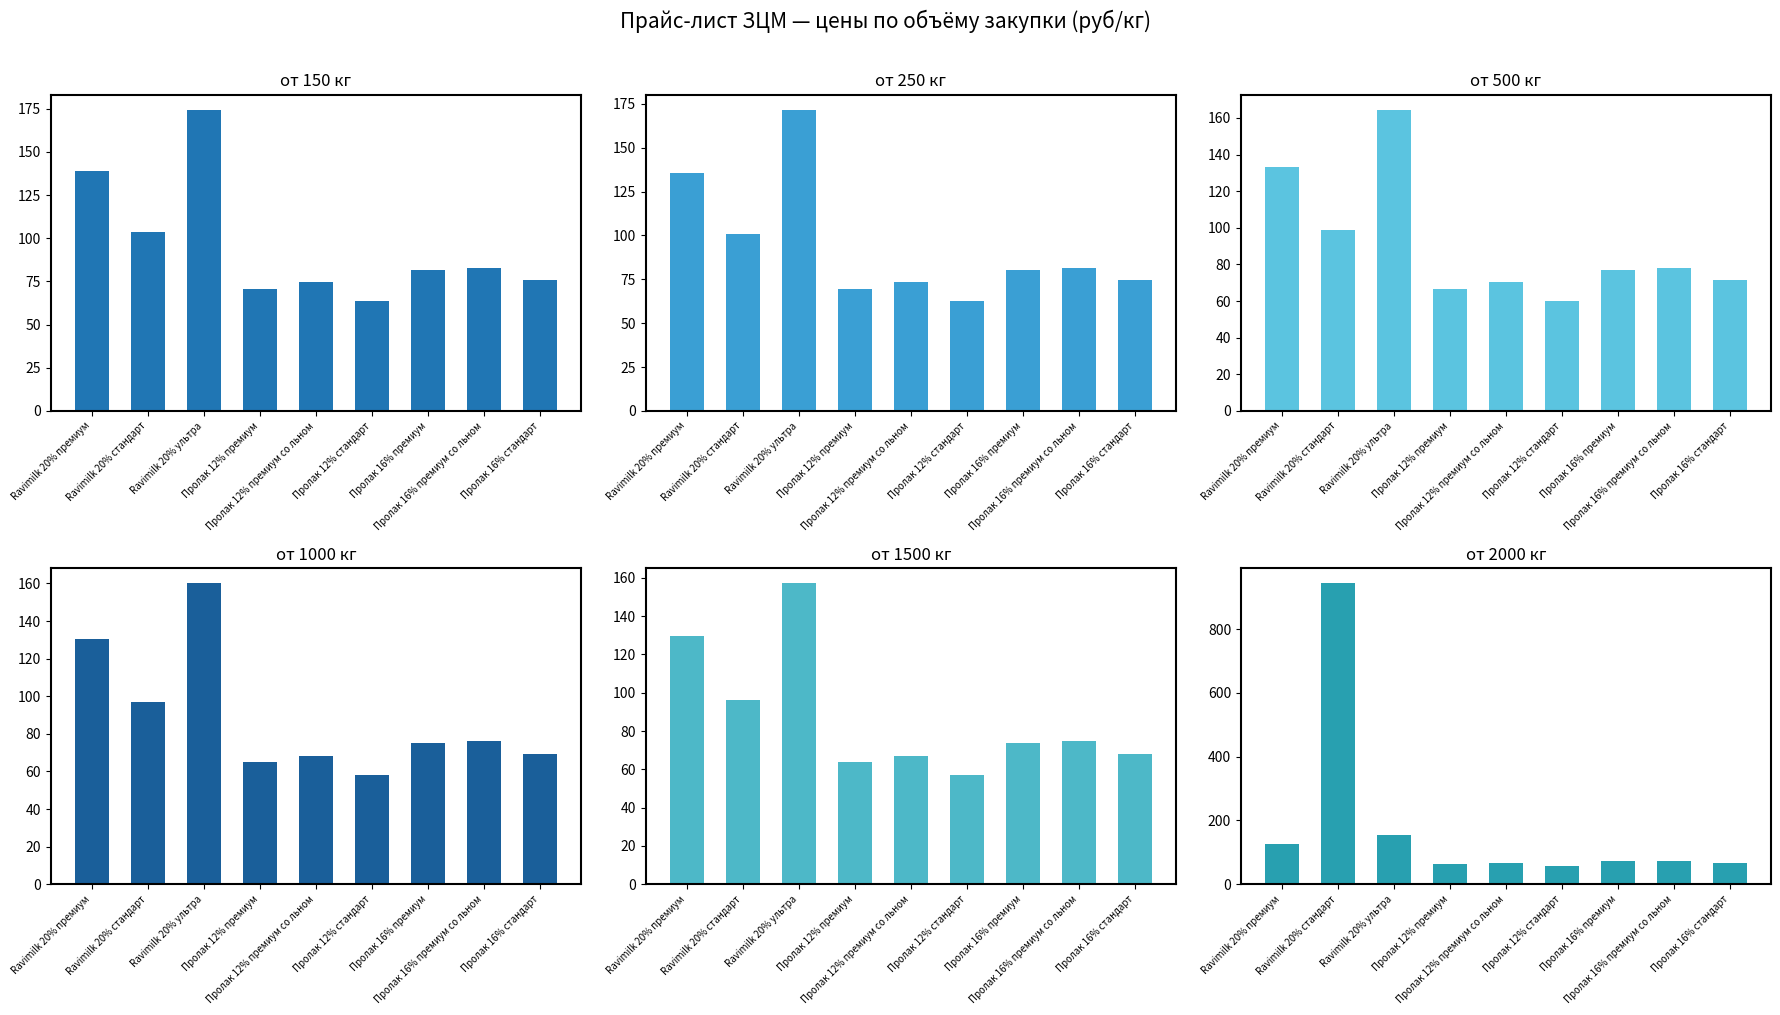

The от 1500 кг series shows 35.2 at Пролак 16% премиум со льном. True or false?

False